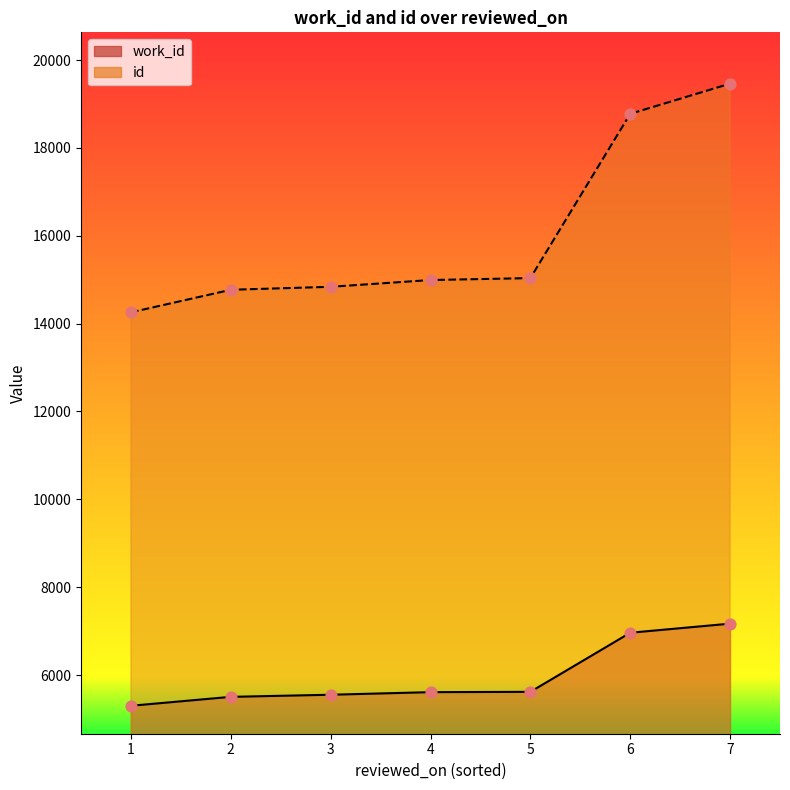

At how many categories does at least one series exceed 18887?

1